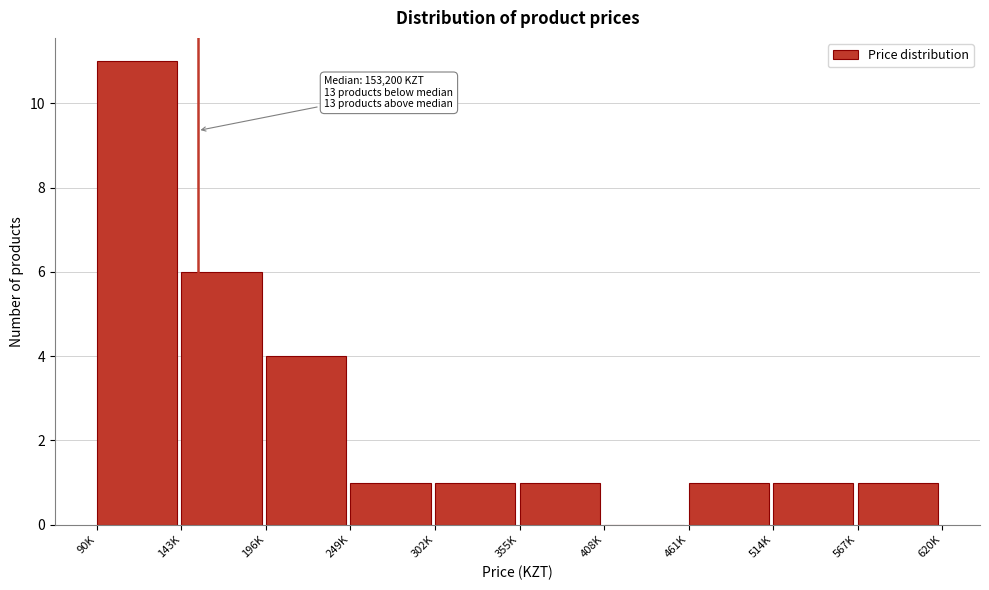

Reading left to right, transcribe all the data shown in this chart.

90K=11	143K=6	196K=4	249K=1	302K=1	355K=1	408K=0	461K=1	514K=1	567K=1